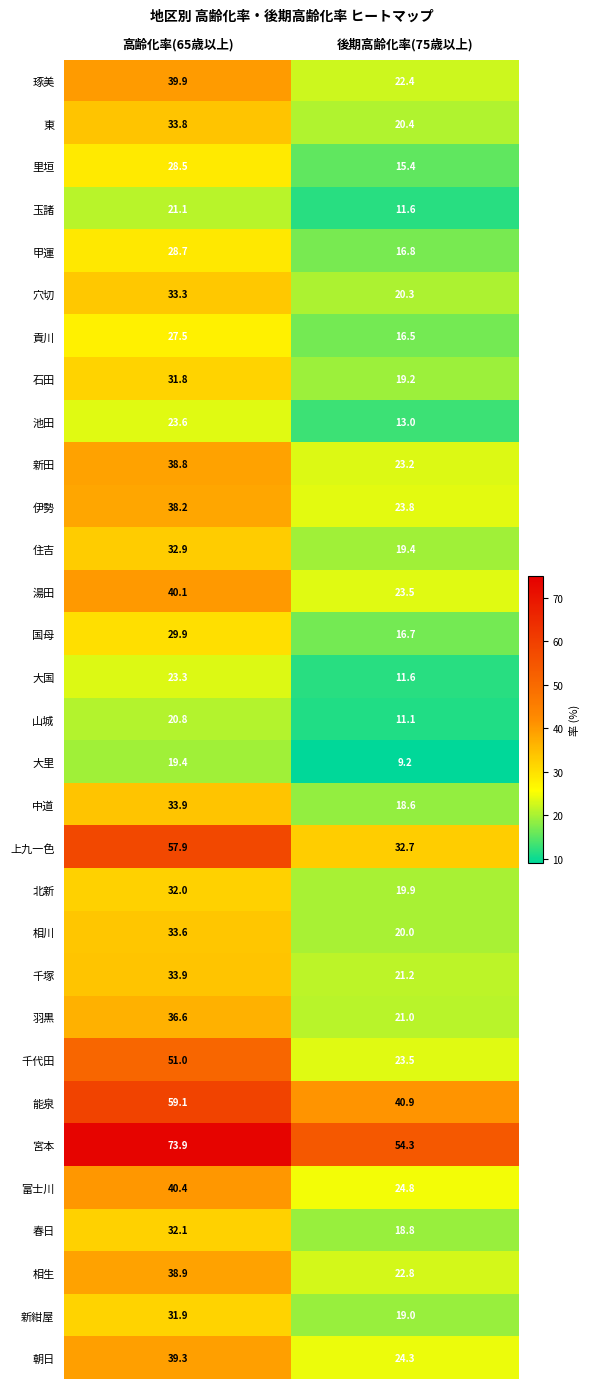

The value of 大里 at 高齢化率(65歳以上) is 27.8. True or false?

False